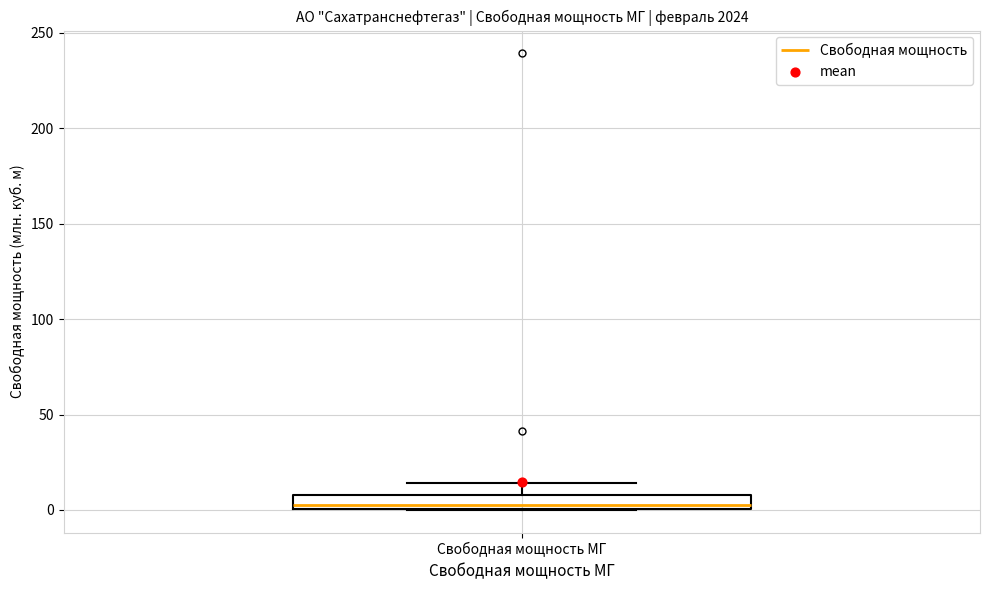

Transcribe this box plot: give where the median line is, the range the box spans, and where the two whiskers end, as read against the y-axis. The values are not printed on the chart, so give them approximately, as read against the axis.

median 0 (just above the box's lower edge), box 0 to 10, whiskers 0 to 15